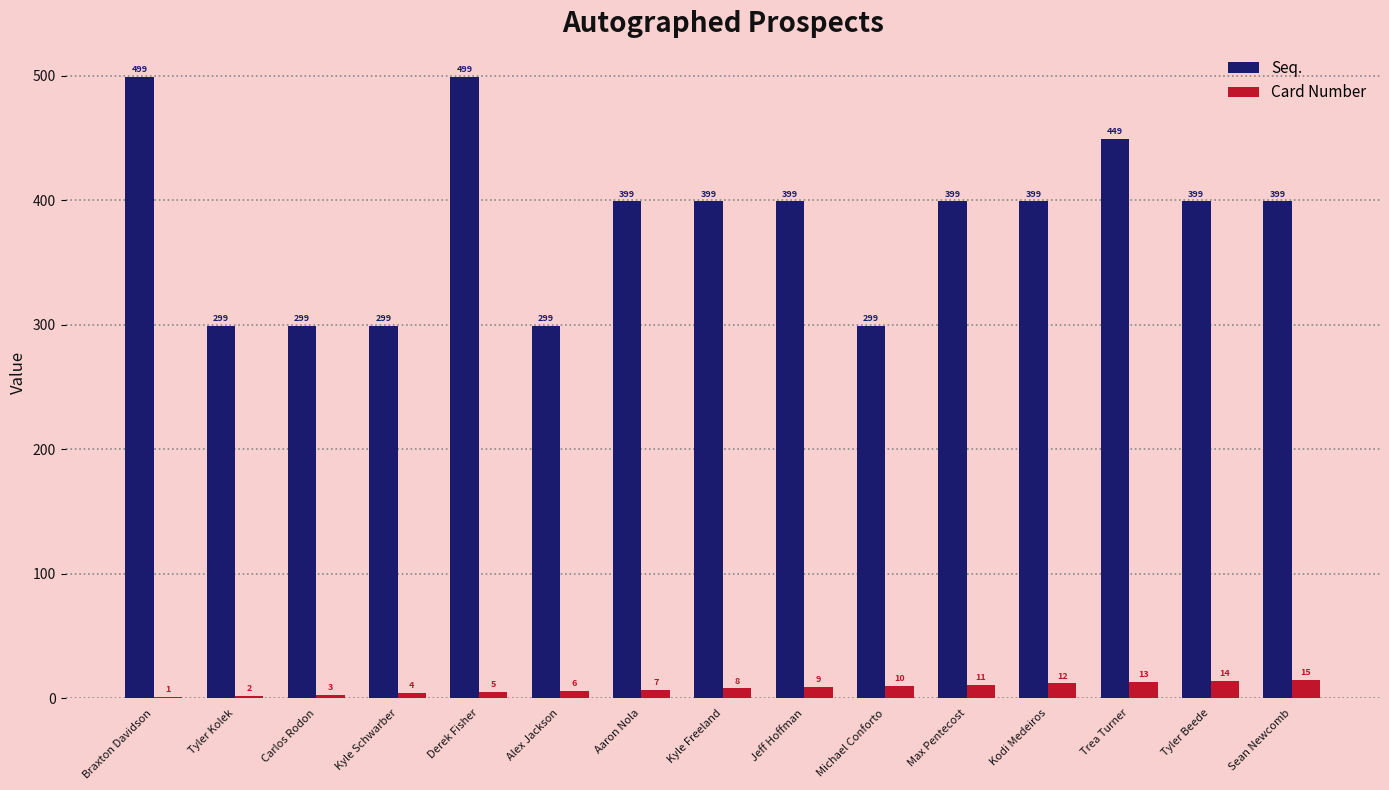

True or false: Seq. has a value of 399 at Aaron Nola.

True